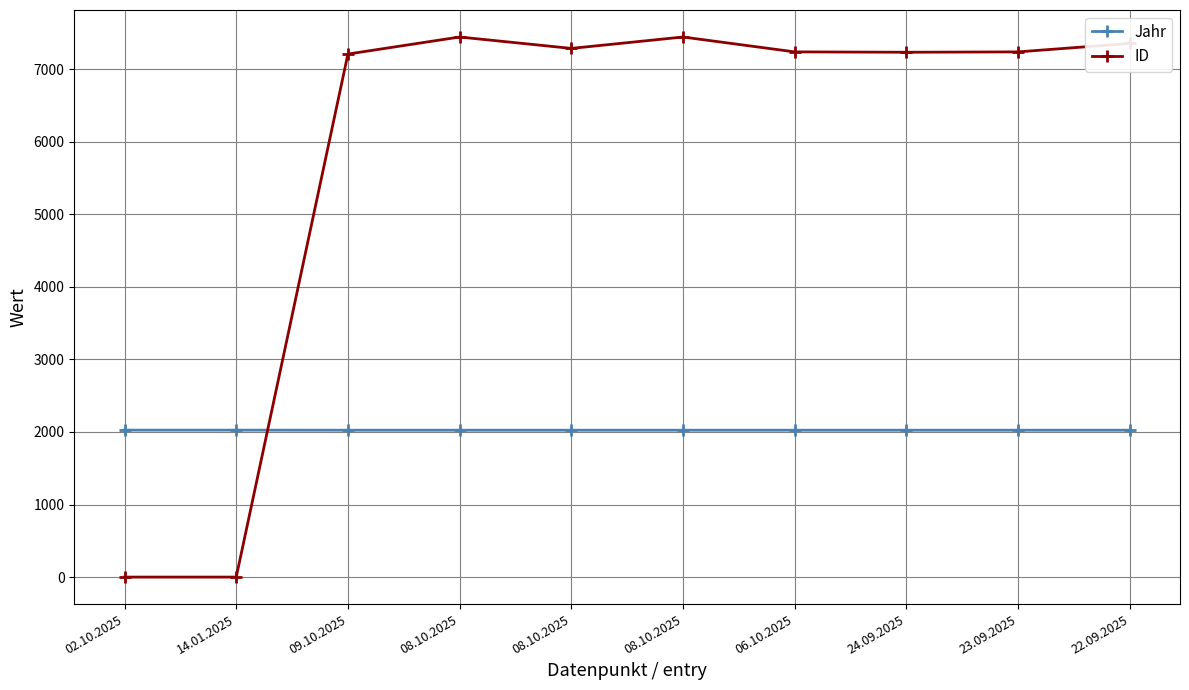

Is this an area chart (filled region under the line)?

No